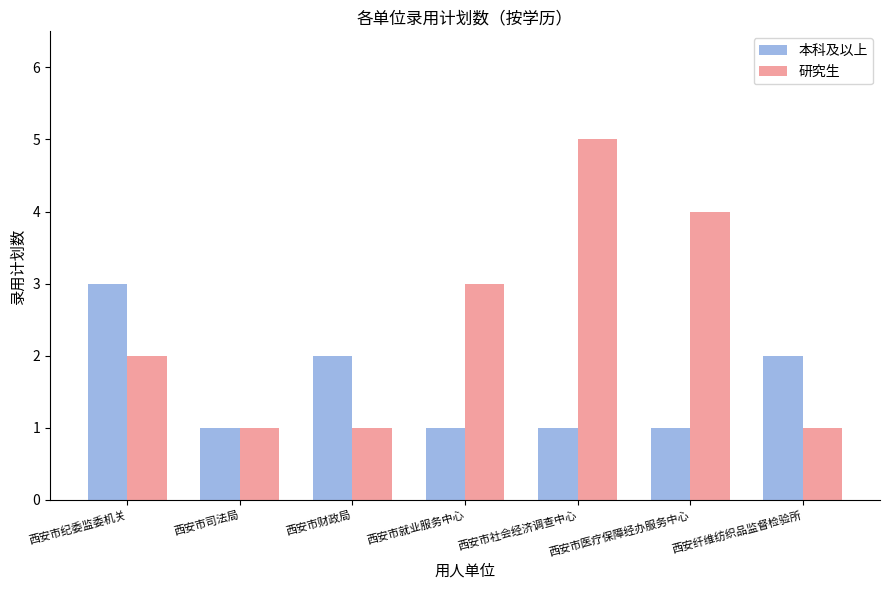

How many series are shown in this chart?

2